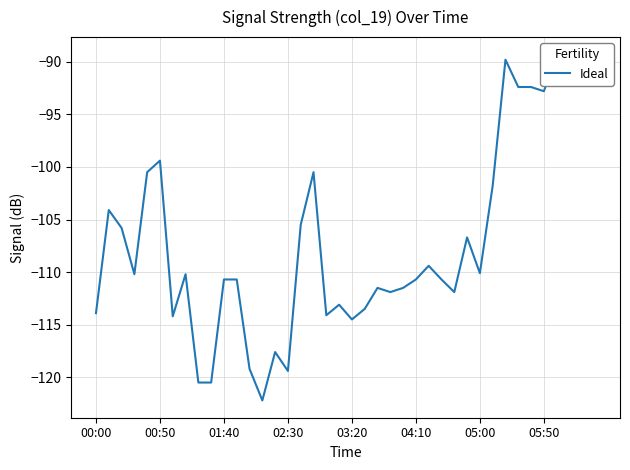

What is the value of the 36th point from the left?

-92.8